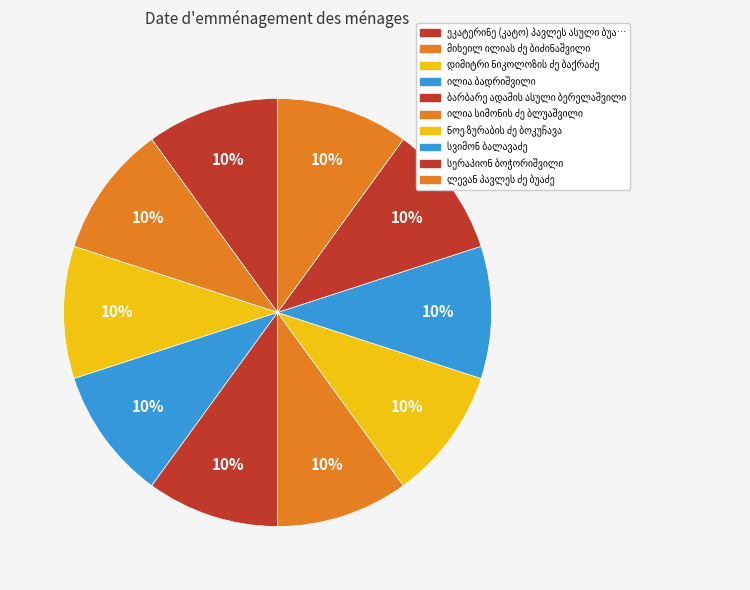

How many slices are in this pie chart?

10